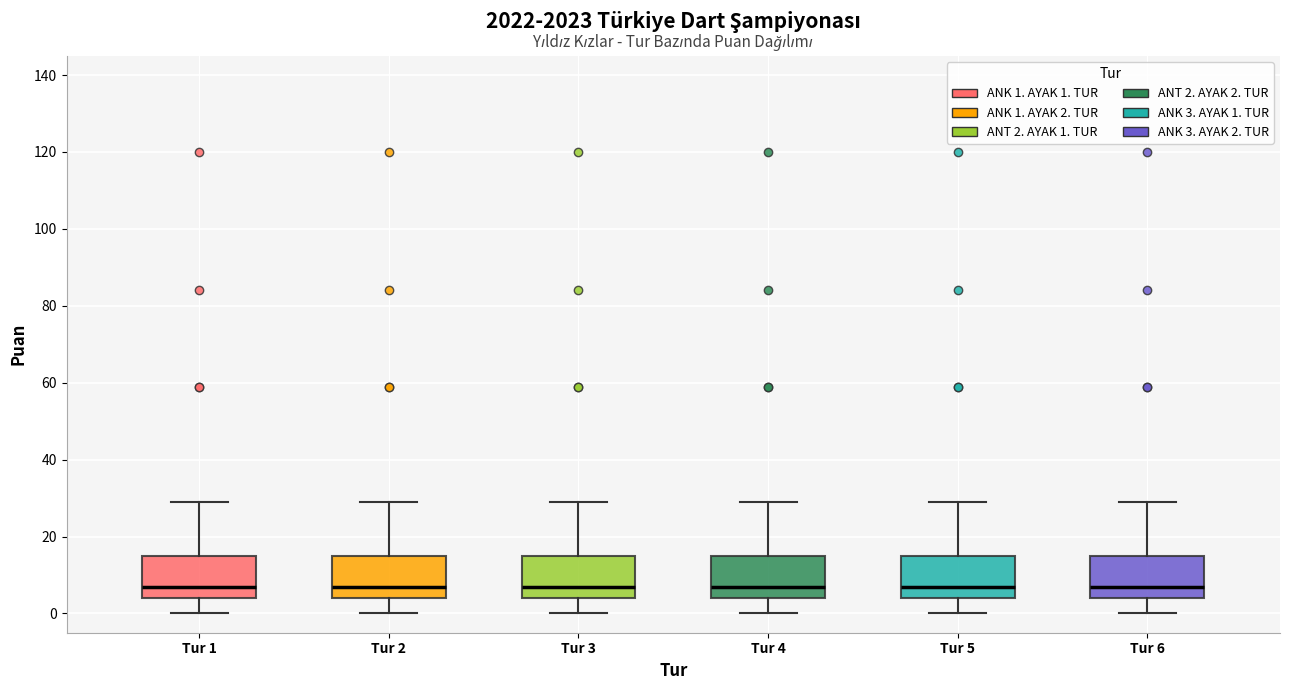

Where does the lower whisker of the box for Tur 6 end on the y-axis? The values are not printed on the chart, so give them approximately, as read against the axis.

0